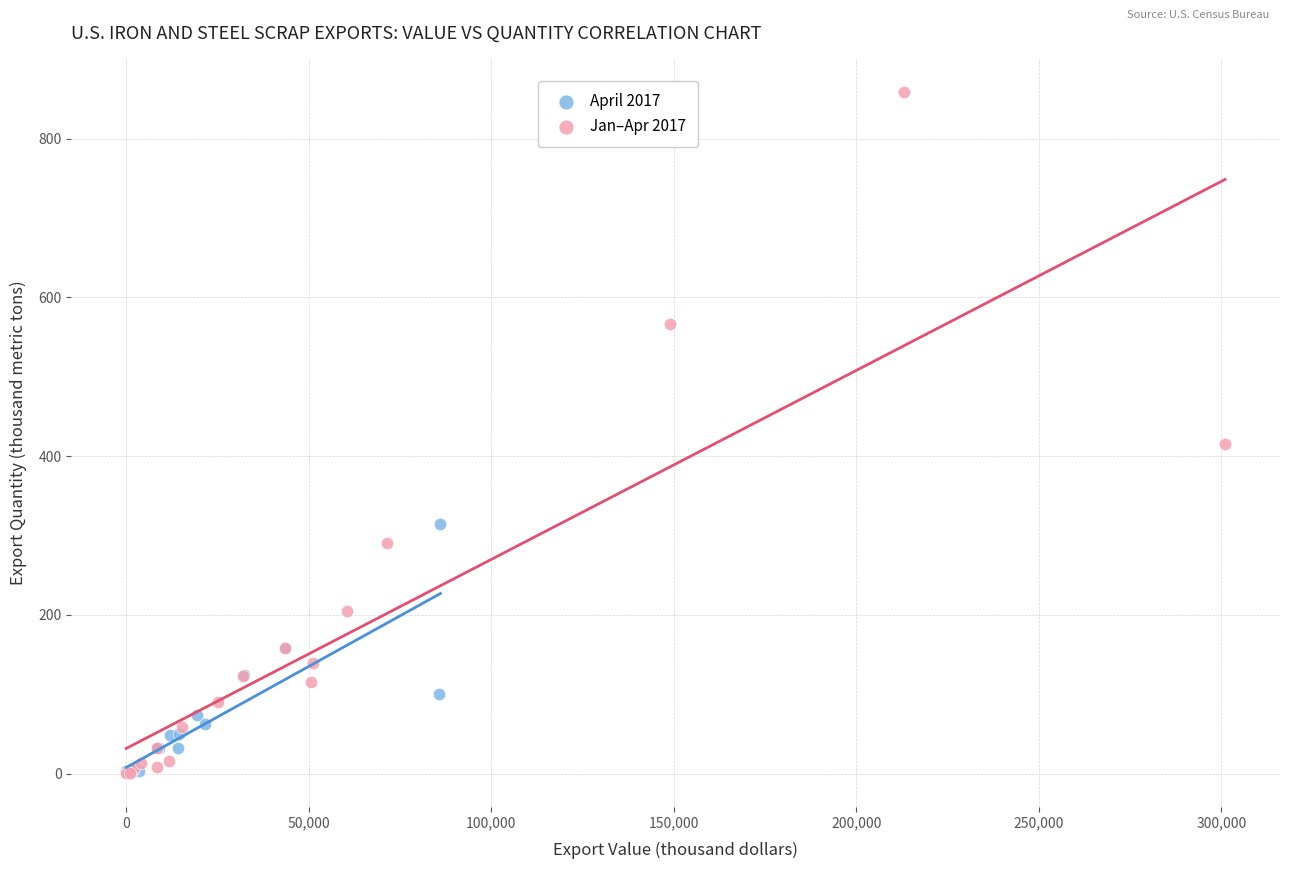

Which series reaches the maximum Y coordinate?

Jan–Apr 2017